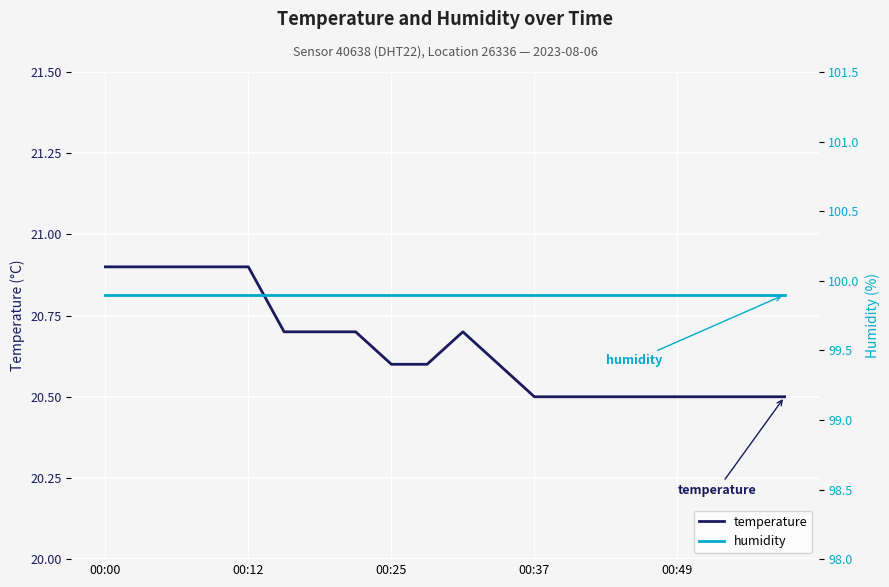

How many interior local peaks does the temperature series have?

1